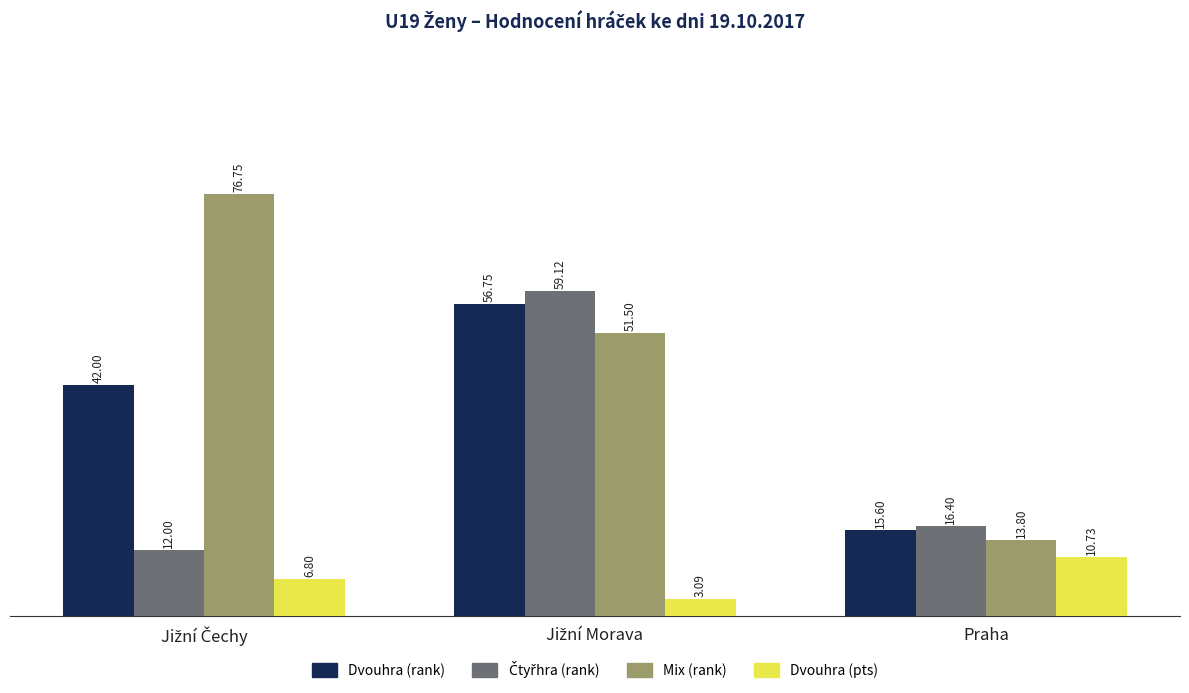

Which series has the largest range (max minus min)?

Mix (rank)